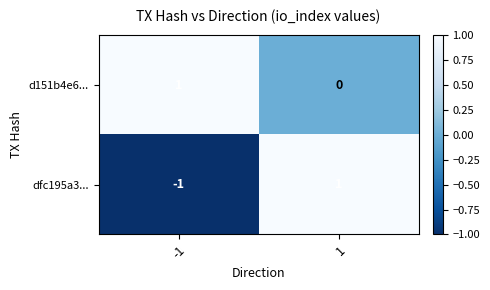

Which series changed the most between -1 and 1?

dfc195a3...